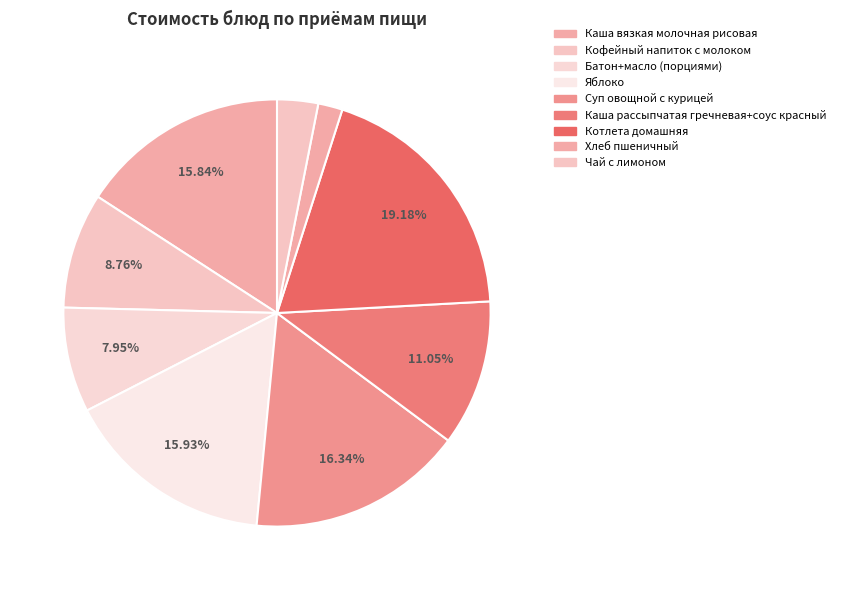

What percentage is the Суп овощной с курицей slice, to the nearest percent?

16%